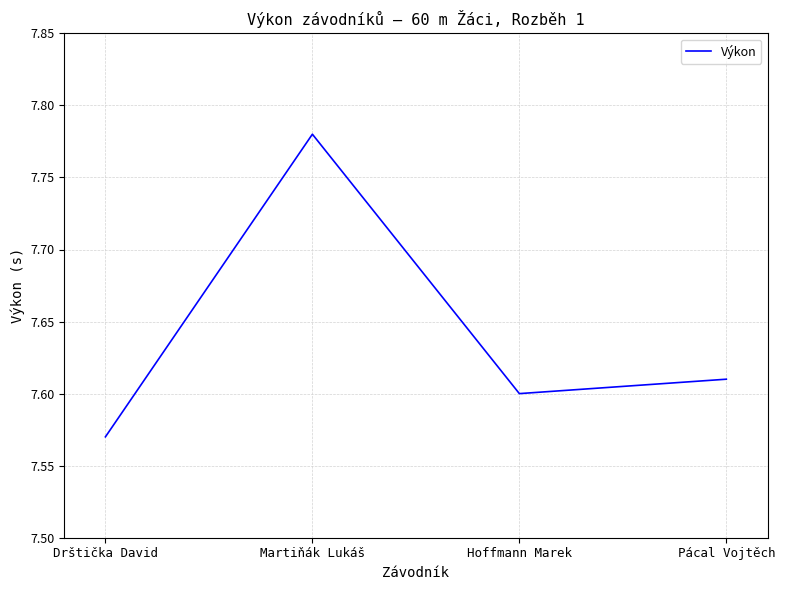

Rank the categories by value from highest to lowest.

Martiňák Lukáš, Pácal Vojtěch, Hoffmann Marek, Drštička David